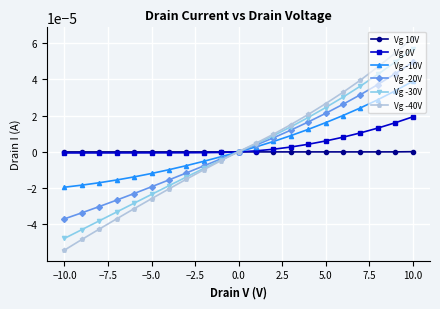

How many data points in Vg -10V are above 0?

11